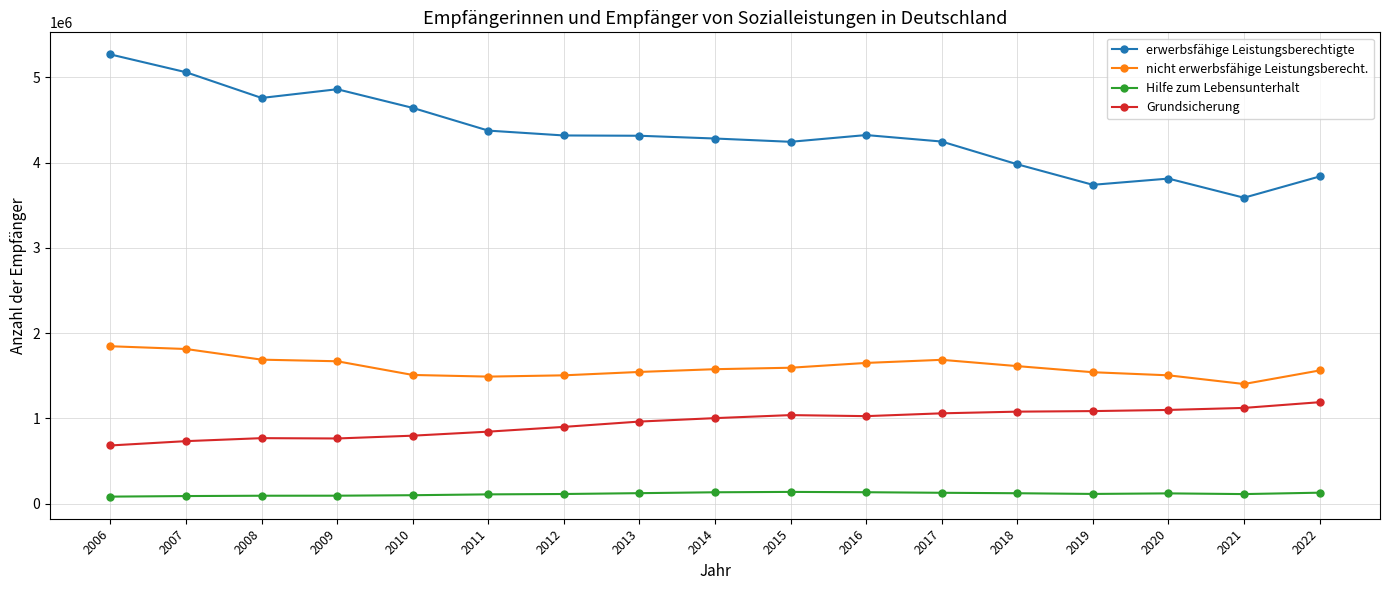

At which label is erwerbsfähige Leistungsberechtigte closest to 4428050?

2011